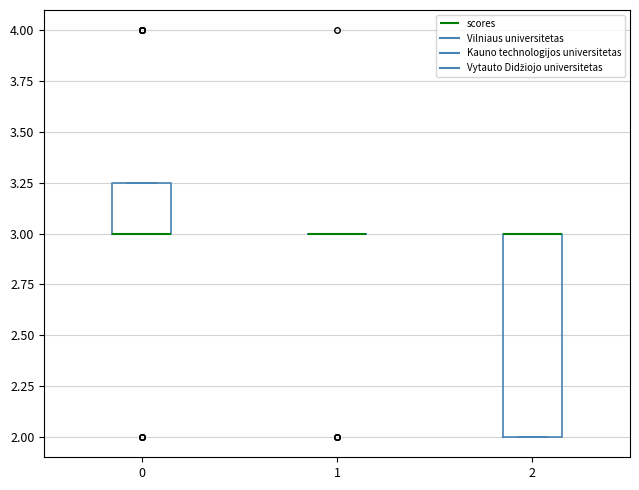

Reading left to right, transcribe this box plot: for each box, give where its median line is, the range the box spans, and where its two whiskers end, as read against the y-axis. The values are not printed on the chart, so give them approximately, as read against the axis.

0: median 3.00 (drawn on the box's lower edge), box 3.00 to 3.25, whiskers 3.00 to 3.25
1: box collapsed to a line at 3.00, whiskers 3.00 to 3.00
2: median 3.00 (drawn on the box's upper edge), box 2.00 to 3.00, whiskers 2.00 to 3.00